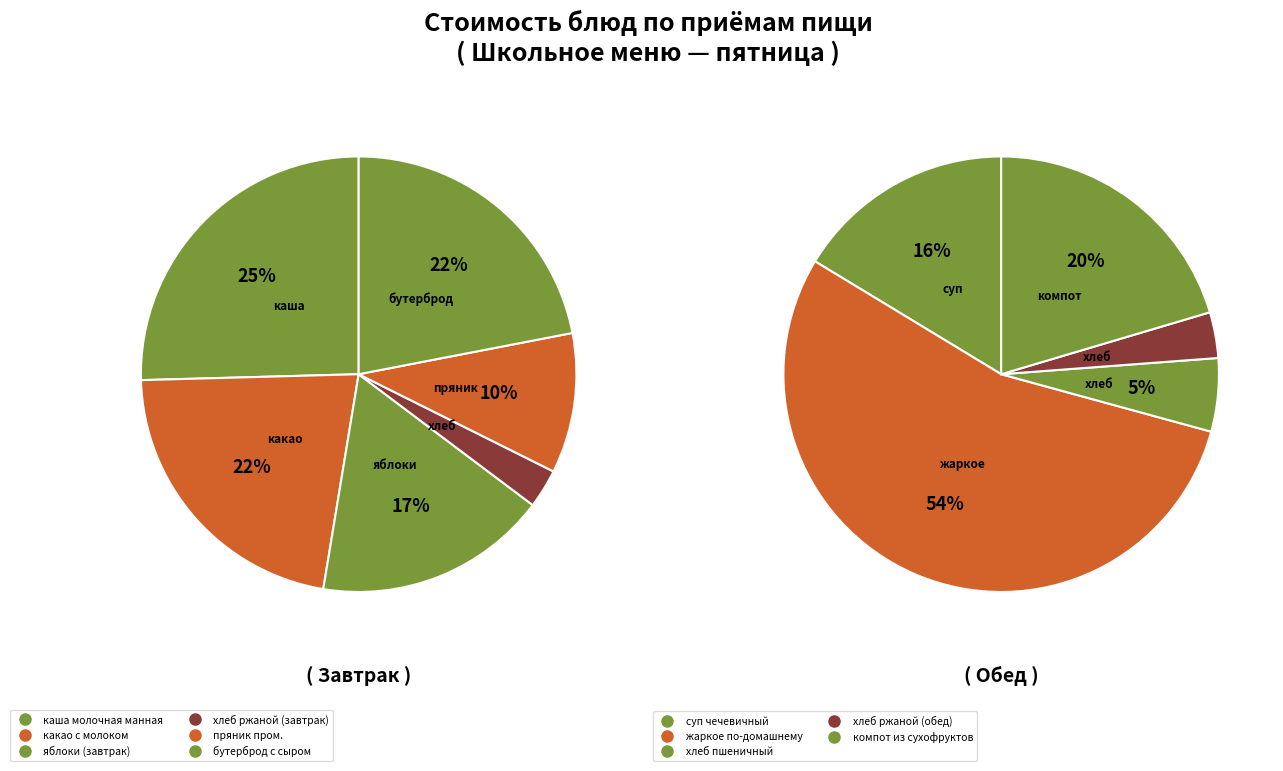

What is the largest slice in the pie chart?

жаркое по - домашнему